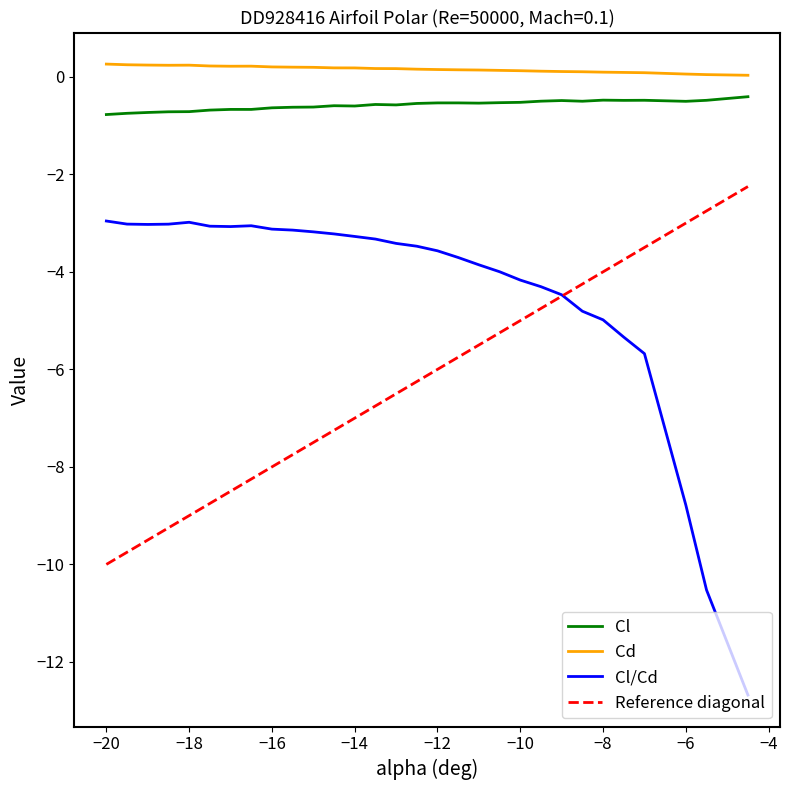

True or false: Cl and Cl/Cd cross at least once.

False